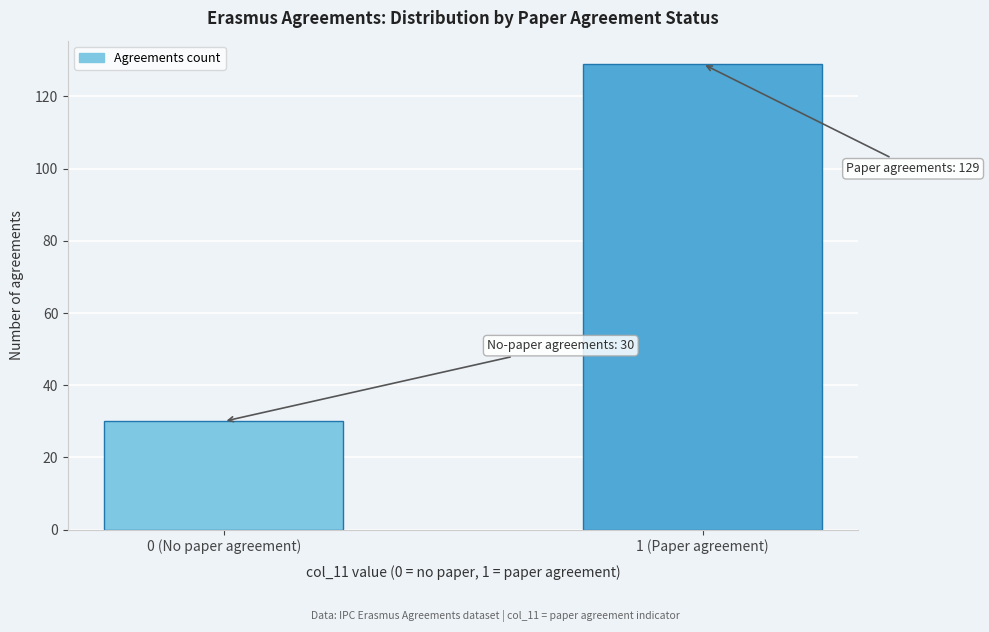

Reading right to left, what are all the values shown in this chart?

129	30